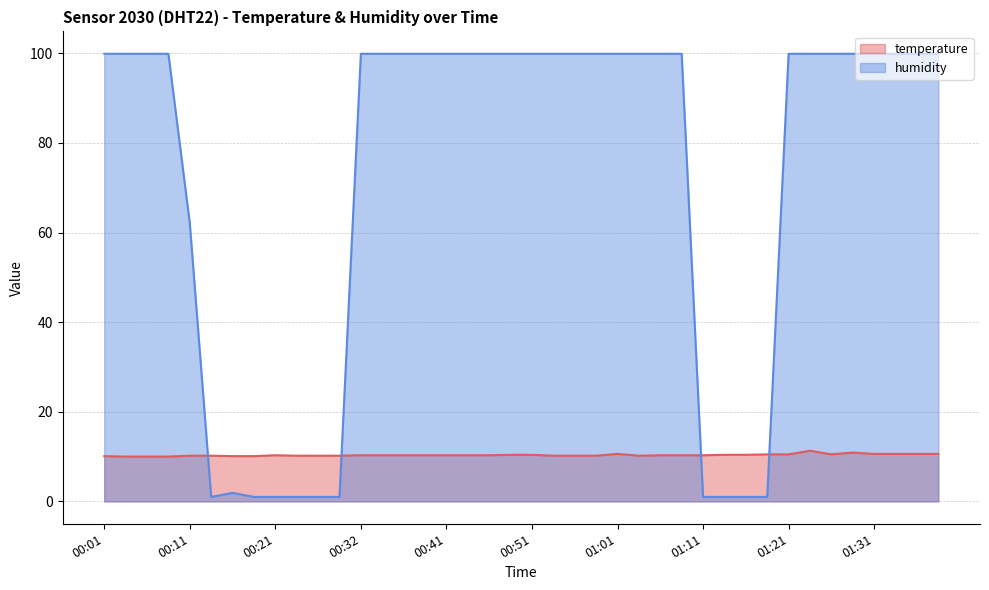

What are all the series names shown in the legend?

temperature, humidity